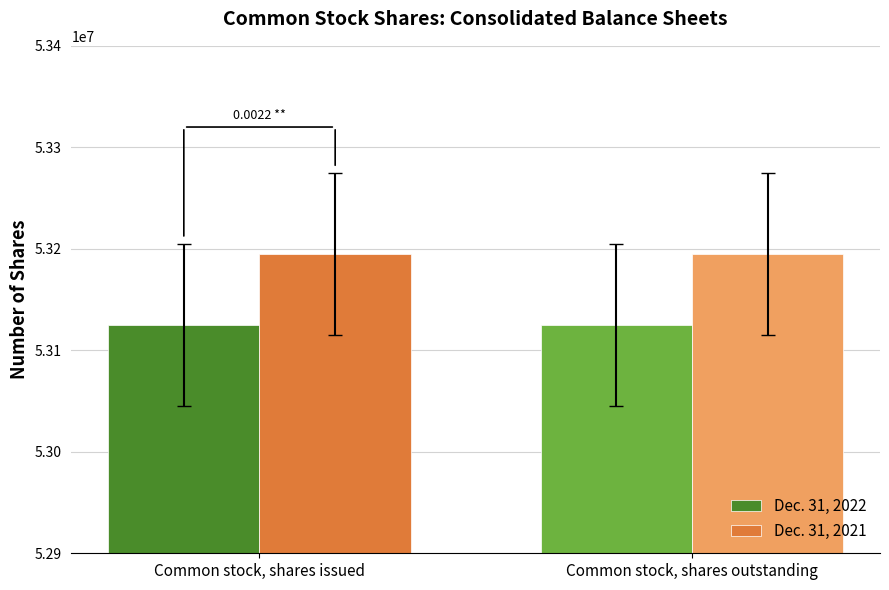

What is the difference between the highest and lowest values at Common stock, shares outstanding?

69686